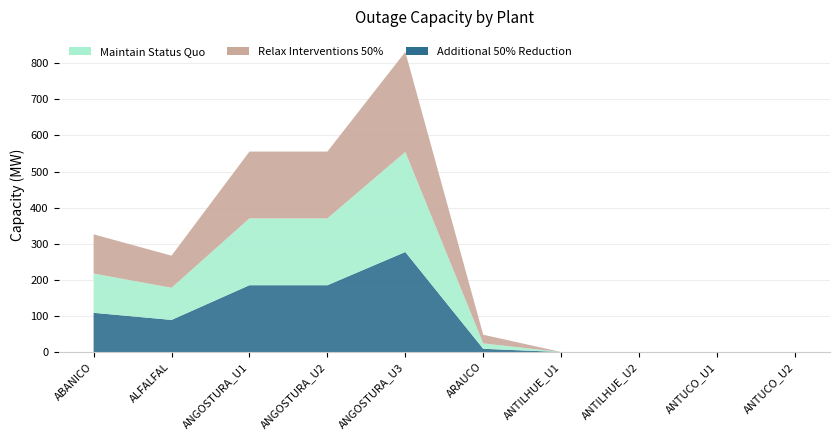

Reading right to left, what are all the values shown in this chart?

Maintain Status Quo: ANTUCO_U2=0.0	ANTUCO_U1=0.0	ANTILHUE_U2=0.0	ANTILHUE_U1=0.0	ARAUCO=15.0	ANGOSTURA_U3=277.2	ANGOSTURA_U2=185.1	ANGOSTURA_U1=185.1	ALFALFAL=89.0	ABANICO=108.7
Relax Interventions 50%: ANTUCO_U2=0.0	ANTUCO_U1=0.0	ANTILHUE_U2=0.0	ANTILHUE_U1=0.0	ARAUCO=24.0	ANGOSTURA_U3=277.2	ANGOSTURA_U2=185.1	ANGOSTURA_U1=185.1	ALFALFAL=89.0	ABANICO=108.7
Additional 50% Reduction: ANTUCO_U2=0.0	ANTUCO_U1=0.0	ANTILHUE_U2=0.0	ANTILHUE_U1=0.0	ARAUCO=9.0	ANGOSTURA_U3=277.2	ANGOSTURA_U2=185.1	ANGOSTURA_U1=185.1	ALFALFAL=89.0	ABANICO=108.7